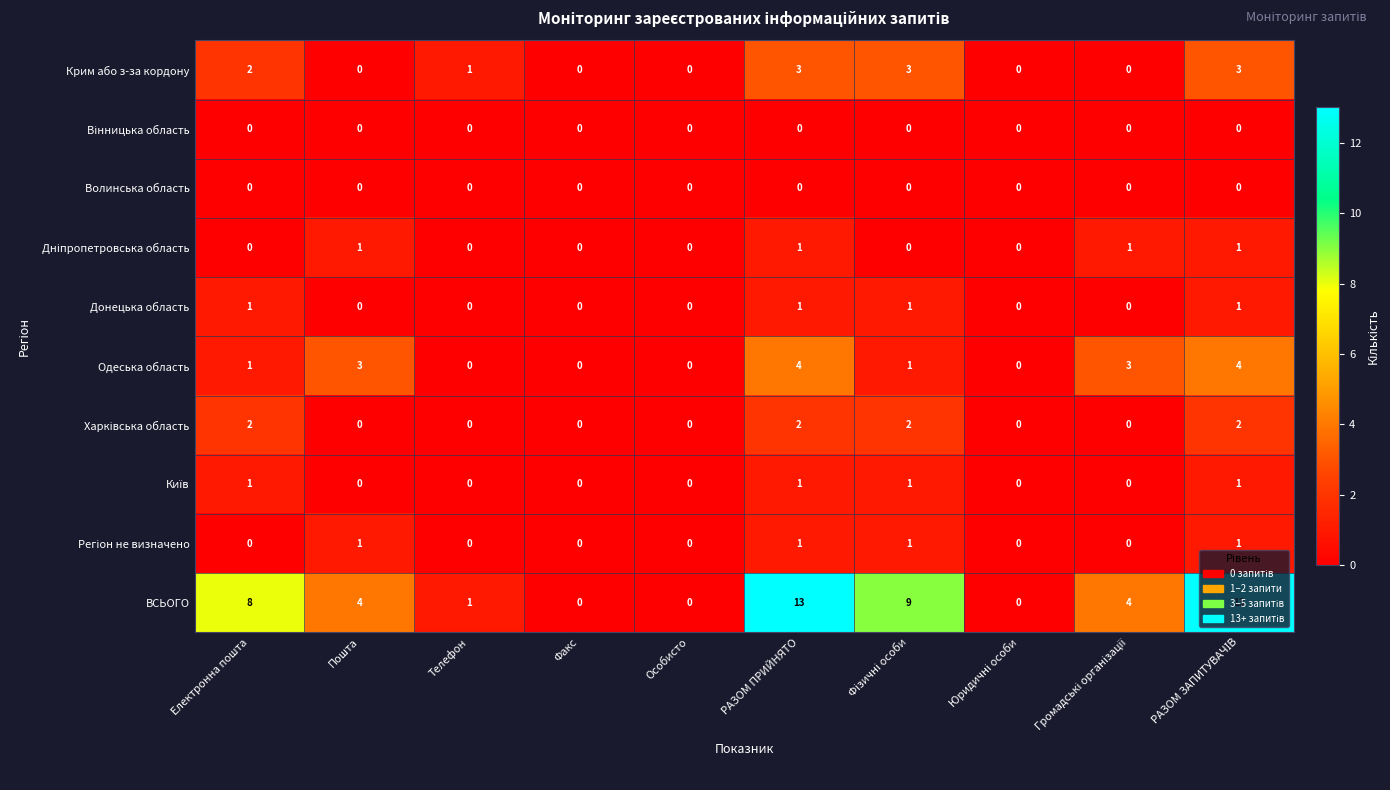

How many categories are shown in the chart?

10